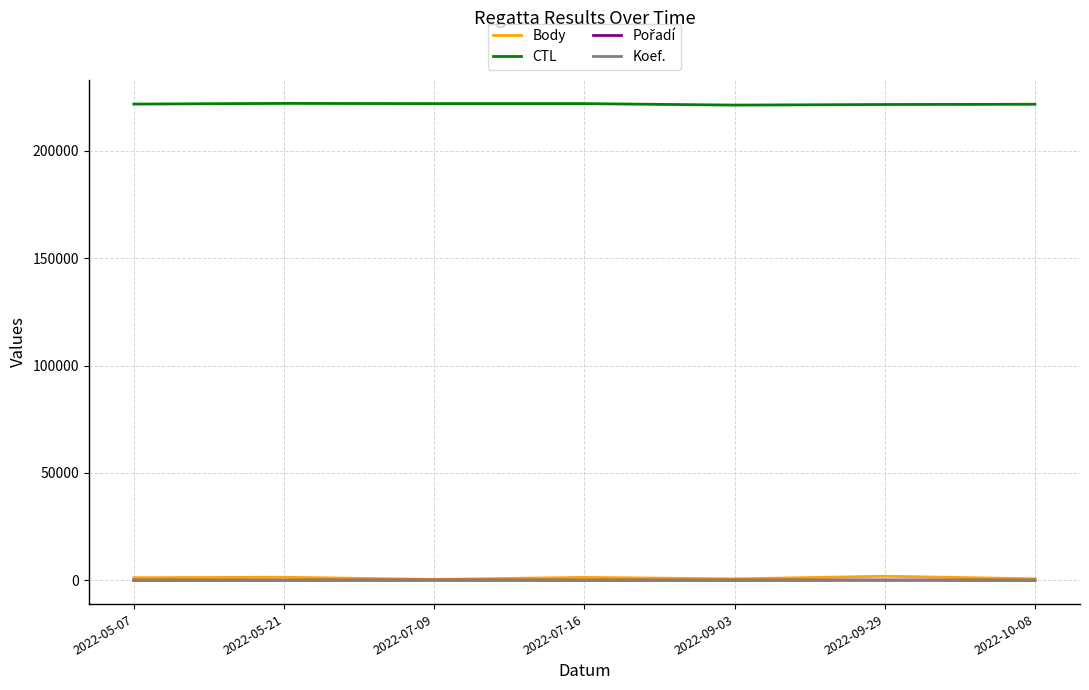

What is the greatest value displayed?

222119